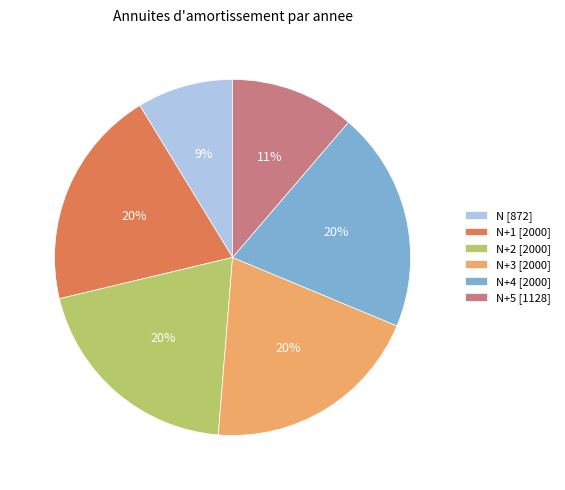

Is the sum of N [872] and N+1 [2000] greater than half?

No